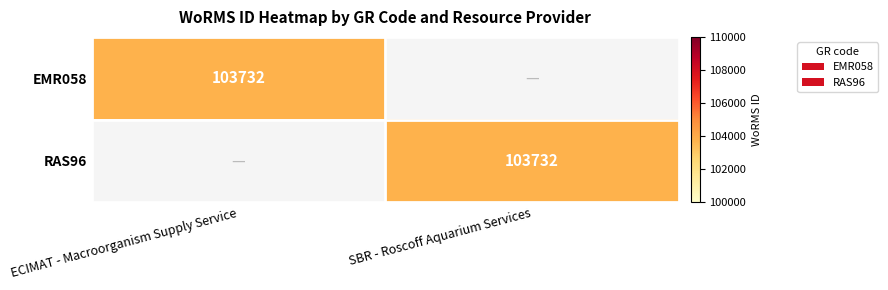

Is it true that RAS96 equals 103732 at SBR - Roscoff Aquarium Services?

True